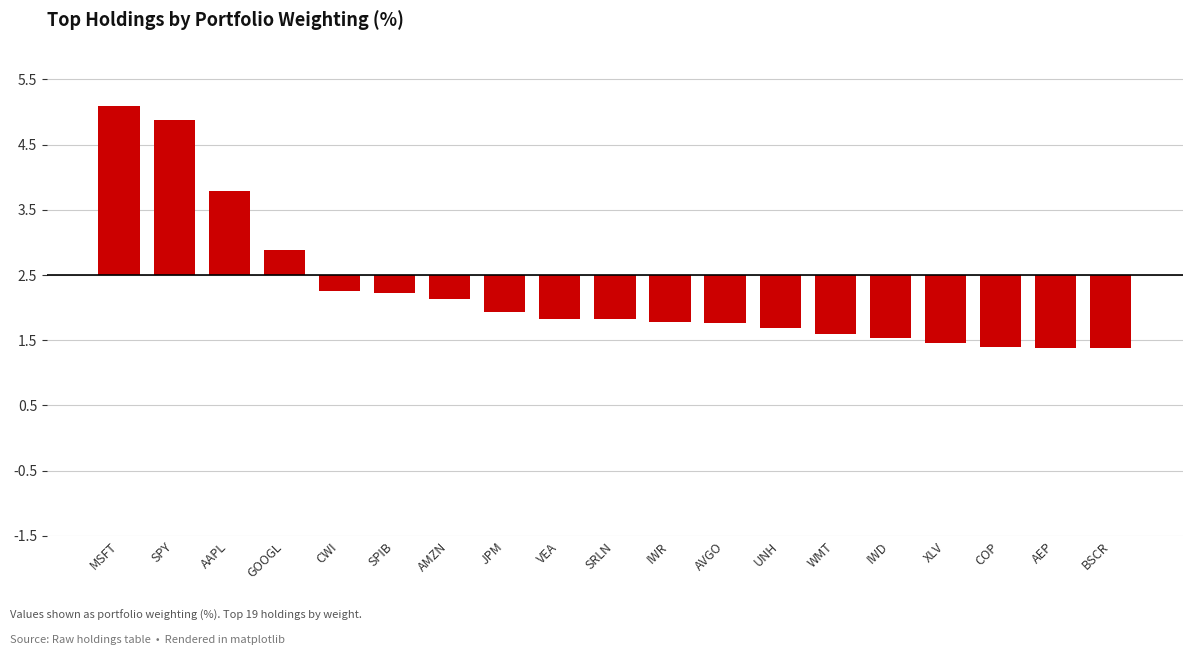

List the labels in order of value, smallest first.

AEP, BSCR, COP, XLV, IWD, WMT, UNH, AVGO, IWR, SRLN, VEA, JPM, AMZN, SPIB, CWI, GOOGL, AAPL, SPY, MSFT